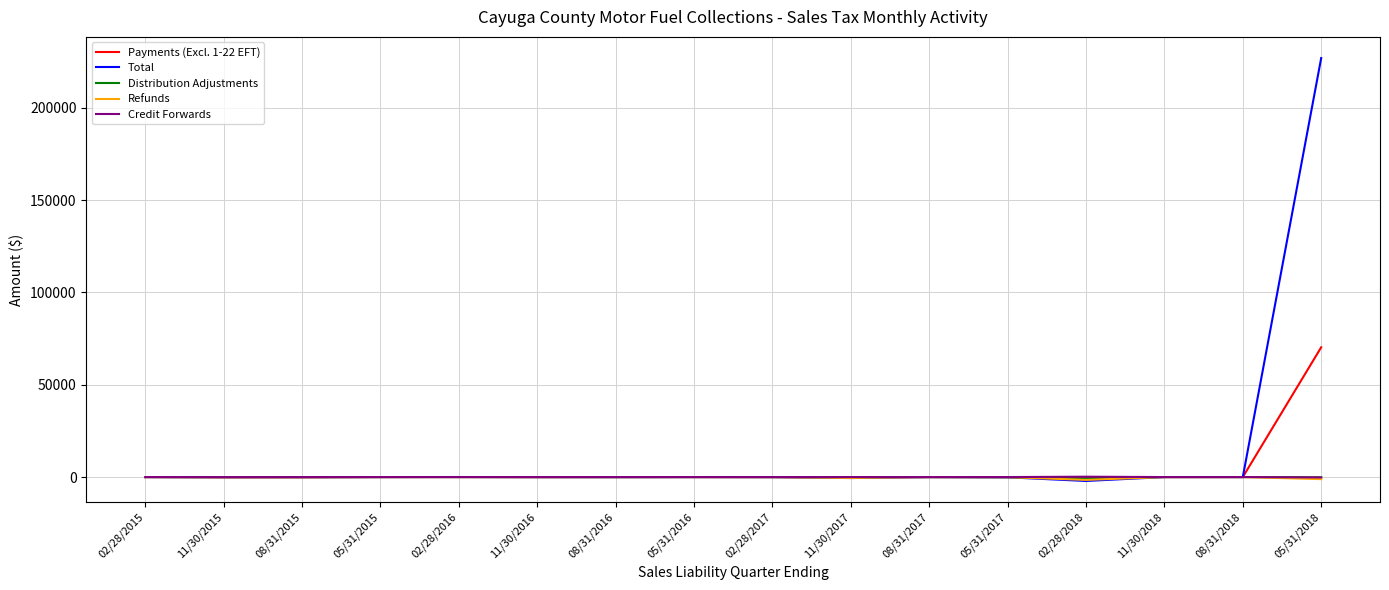

What is the maximum value shown in the chart?

226962.1